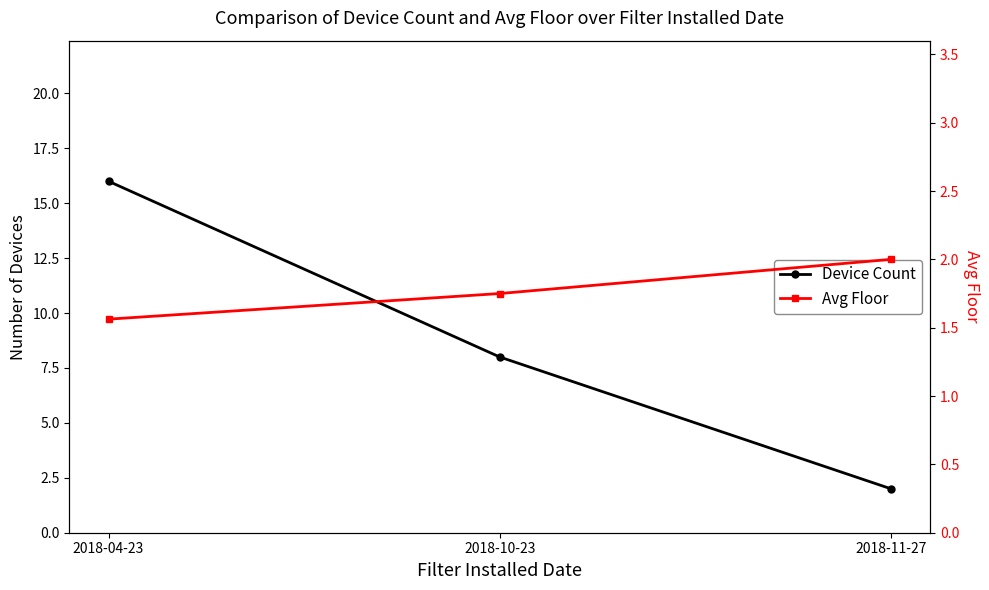

Rank the series by their average value, from lowest to highest.

Avg Floor, Device Count